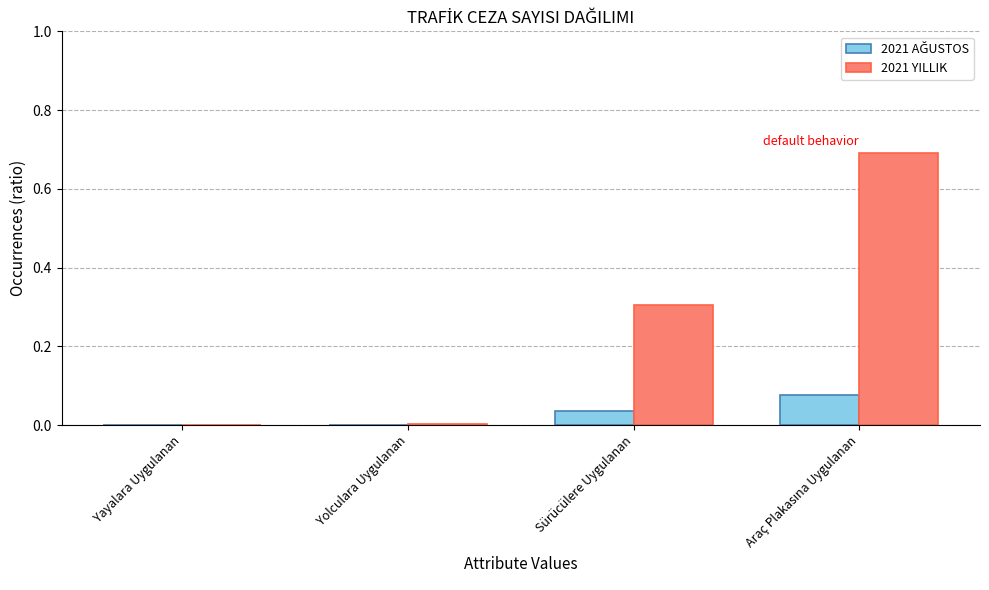

Which series has the largest total across all categories?

2021 YILLIK